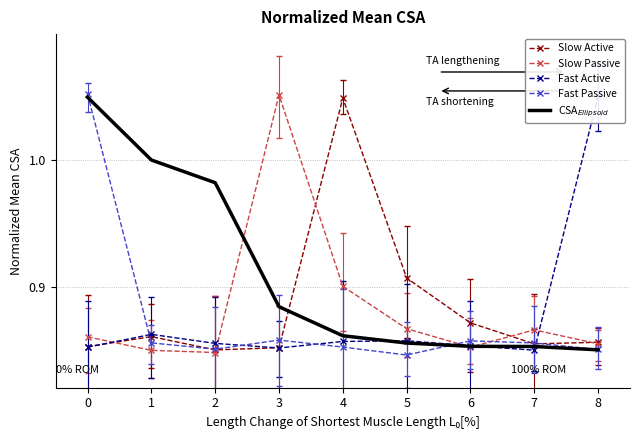

Is the value of CSAEllipsoid at 1 greater than the value of Slow Passive at 2?

Yes